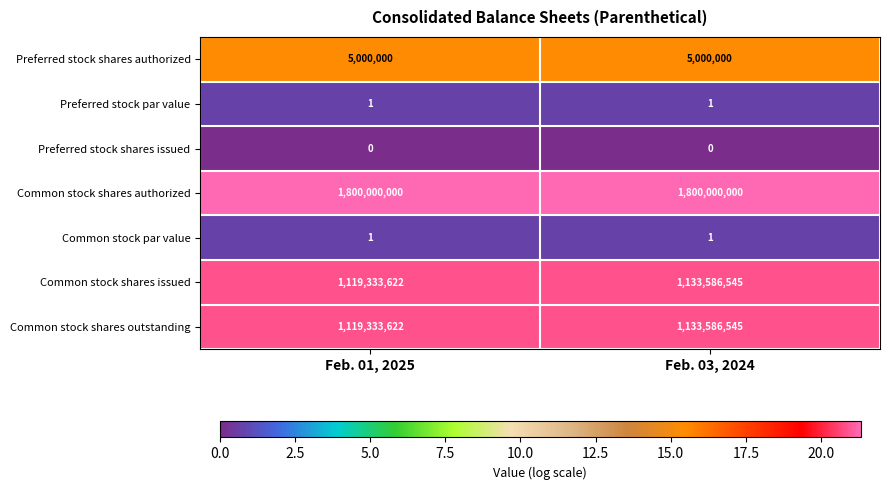

At how many categories does at least one series exceed 14?

2